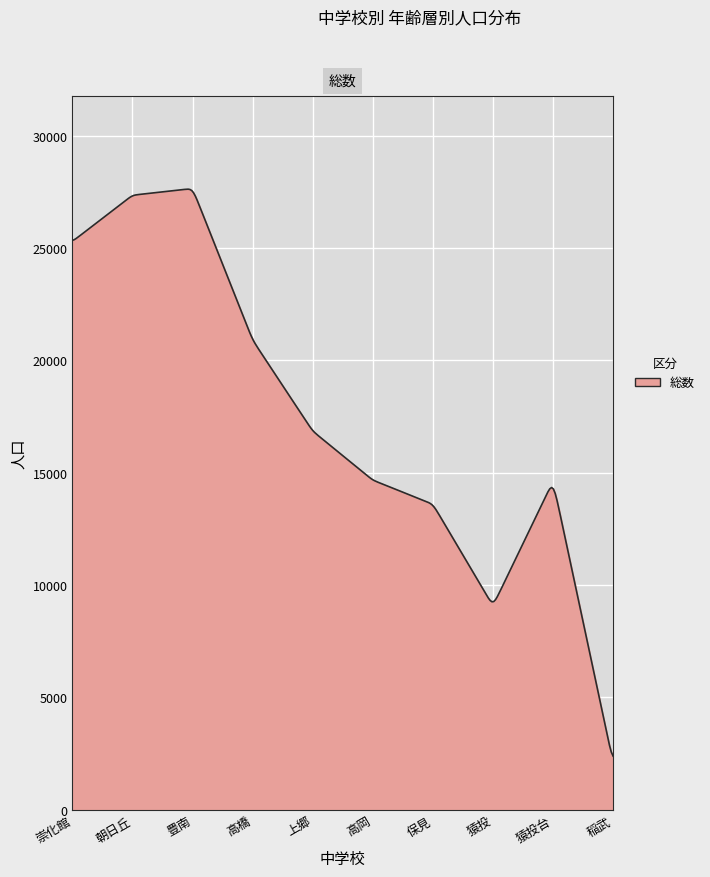

What is the minimum value shown in the chart?

2382.0